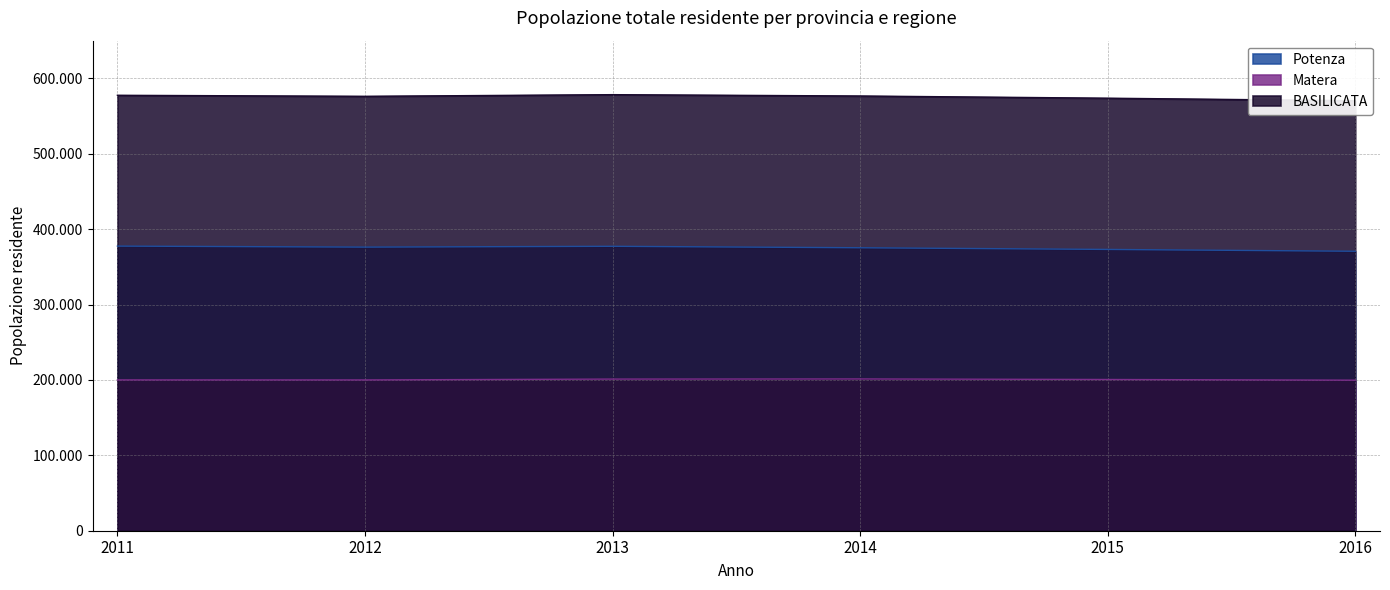

In Matera, how many points are lower than both neighbors (excluding endpoints)?

1